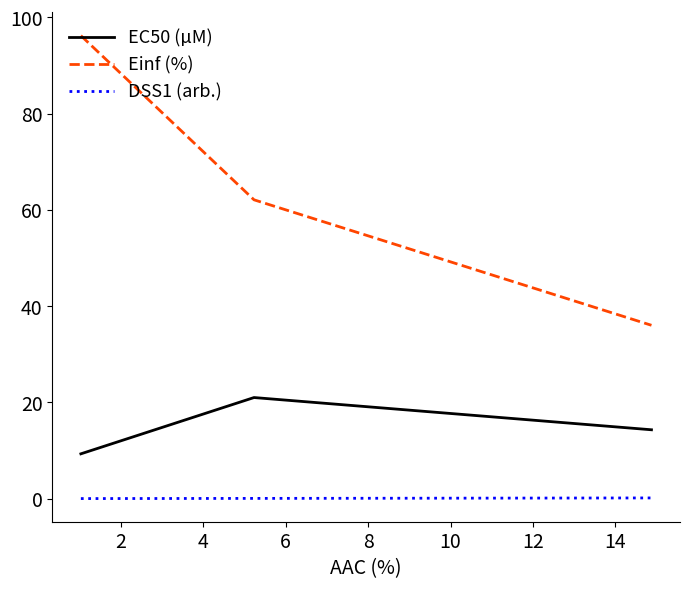

Which series has the largest total across all categories?

Einf (%)